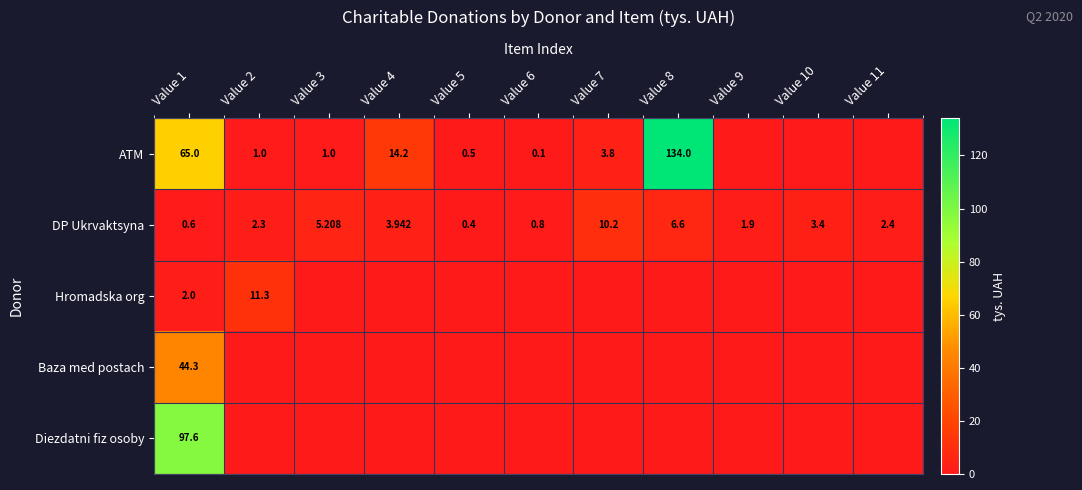

Which label corresponds to the smallest value in the chart?

Value 9